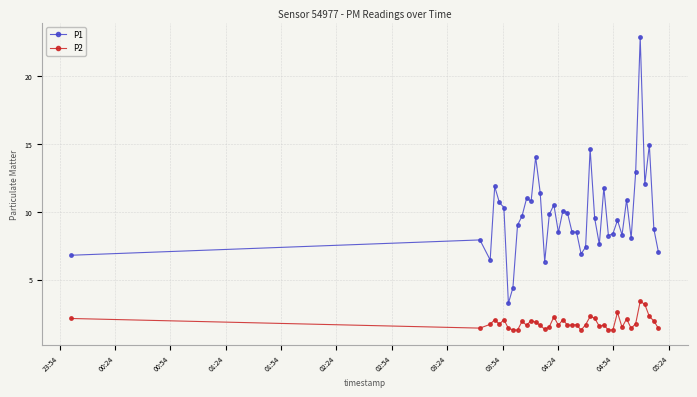

True or false: P1 and P2 intersect in this chart.

False